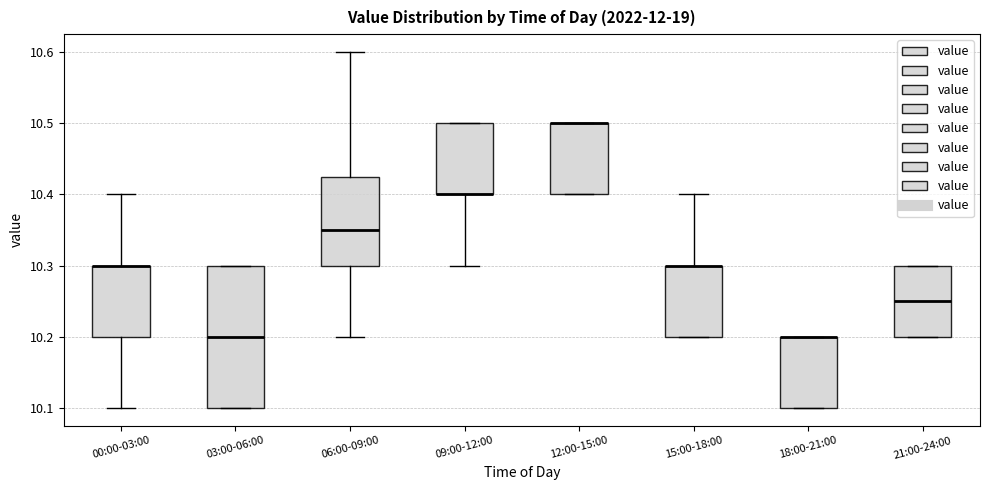

Where is the lower edge of the box for 18:00-21:00 on the y-axis? The values are not printed on the chart, so give them approximately, as read against the axis.

10.10